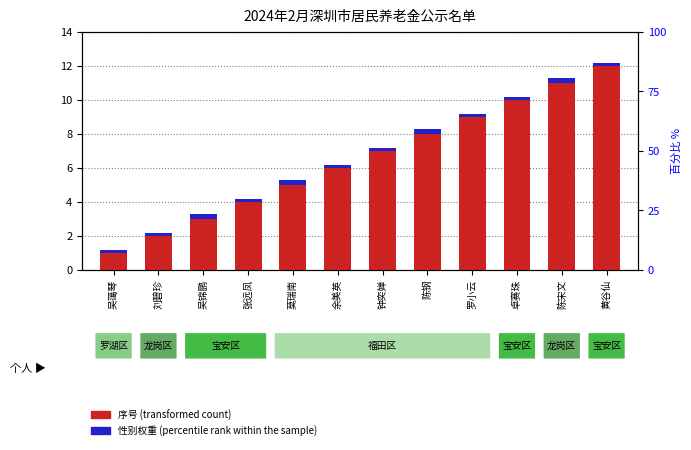

Where is 性别权重 (percentile rank within the sample) nearest to the value 0?

吴蔼琴